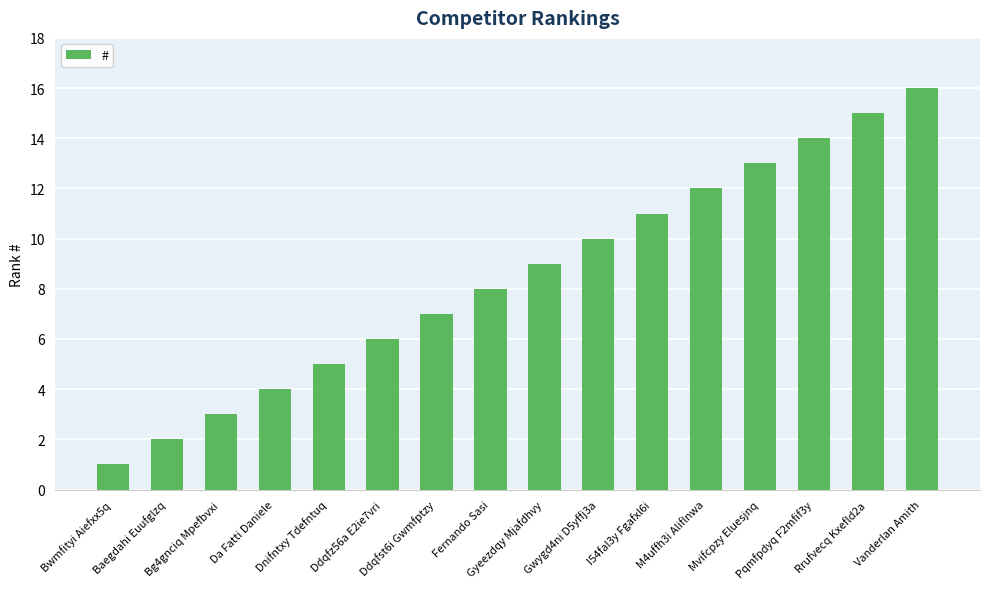

Reading left to right, list all the values displayed in this chart.

1	2	3	4	5	6	7	8	9	10	11	12	13	14	15	16